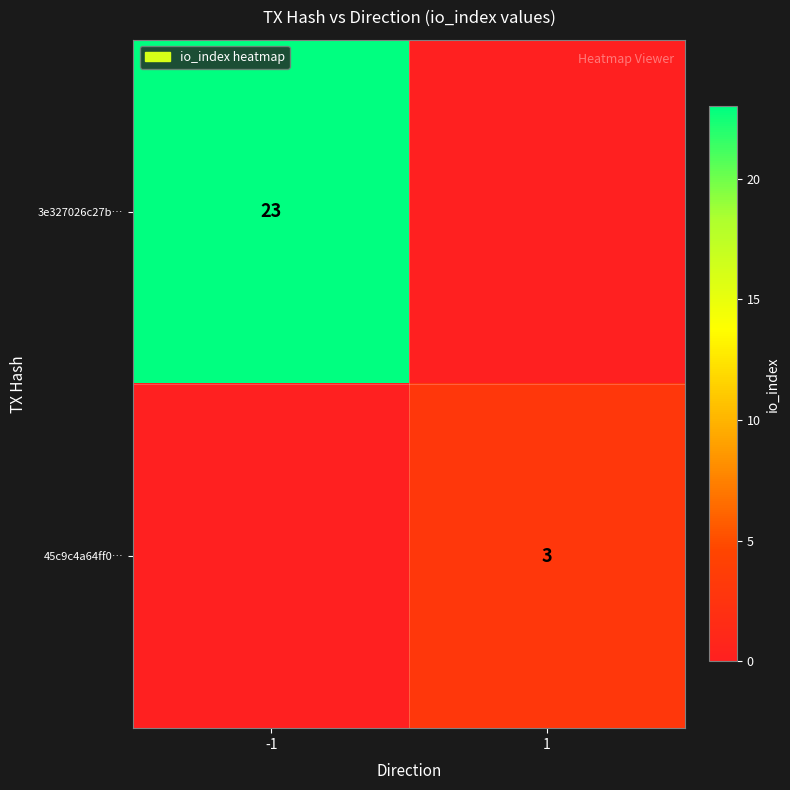

Is the value of 45c9c4a64ff0… at 1 greater than the value of 3e327026c27b… at -1?

No